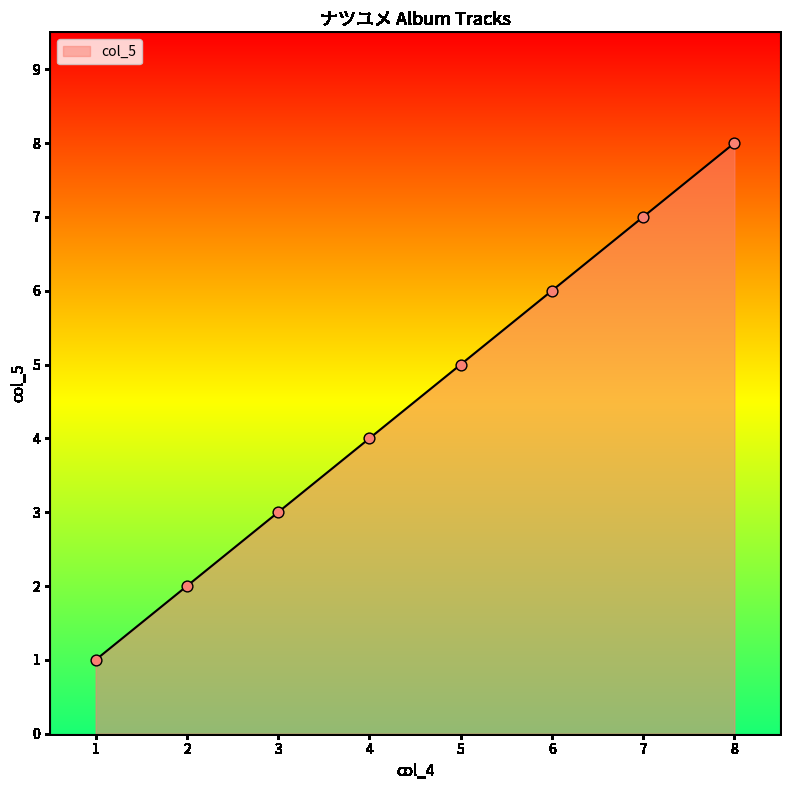

What is the ratio of the value at 7 to the value at 3?

2.3